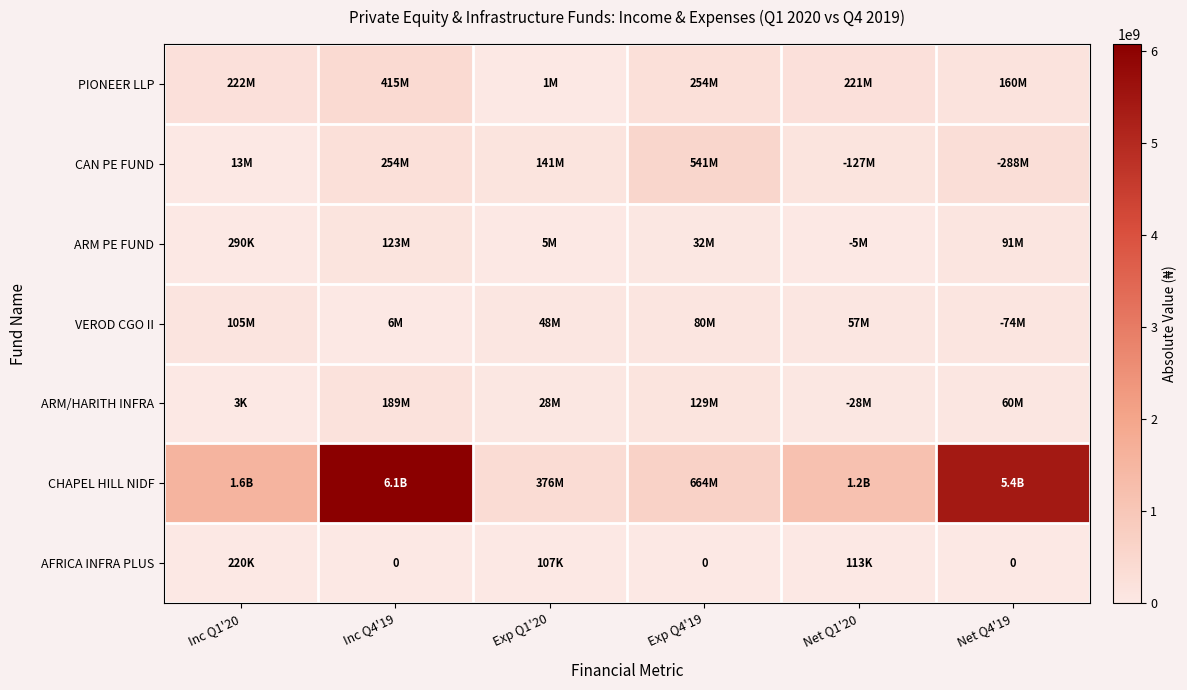

At Exp Q1'20, list the series in order from largest to smallest.

CHAPEL HILL NIDF, CAN PE FUND, VEROD CGO II, ARM/HARITH INFRA, ARM PE FUND, PIONEER LLP, AFRICA INFRA PLUS